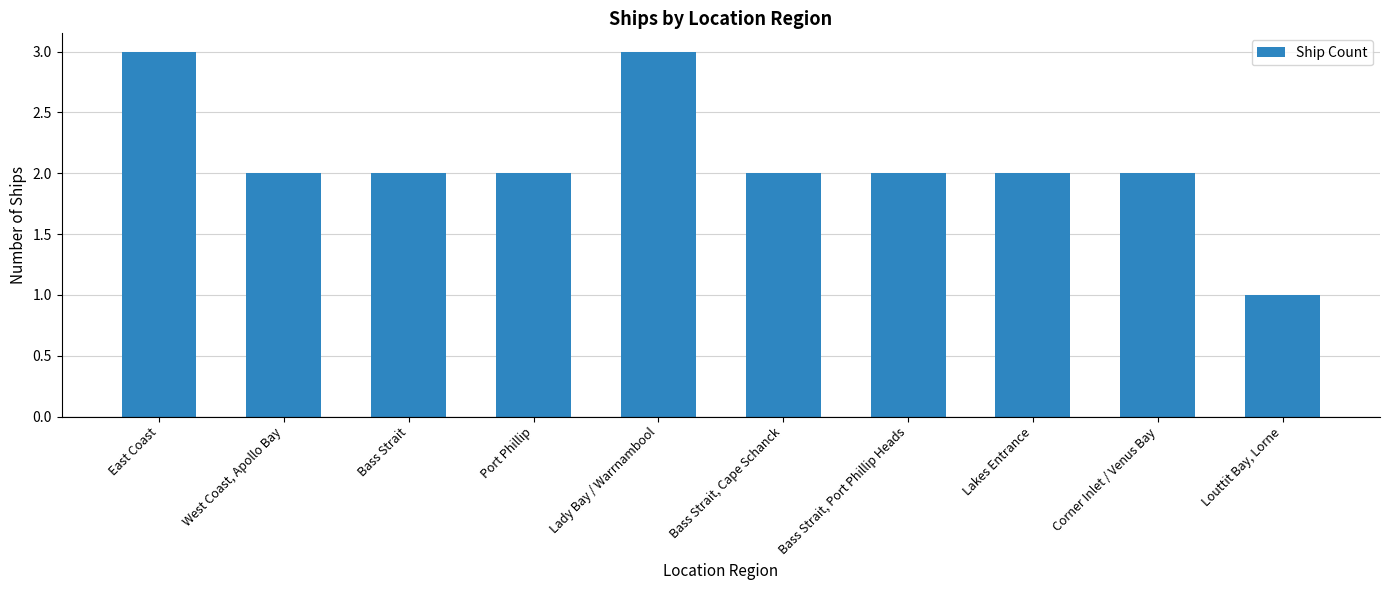

Reading left to right, transcribe all the data shown in this chart.

East Coast=3	West Coast, Apollo Bay=2	Bass Strait=2	Port Phillip=2	Lady Bay / Warrnambool=3	Bass Strait, Cape Schanck=2	Bass Strait, Port Phillip Heads=2	Lakes Entrance=2	Corner Inlet / Venus Bay=2	Louttit Bay, Lorne=1